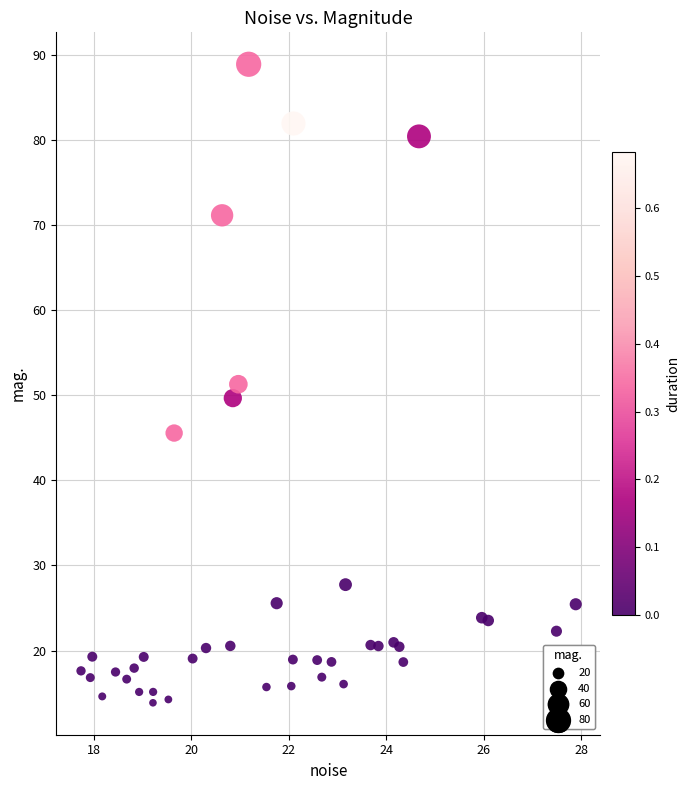

What is the range of Y values (max minus min)?

75.0